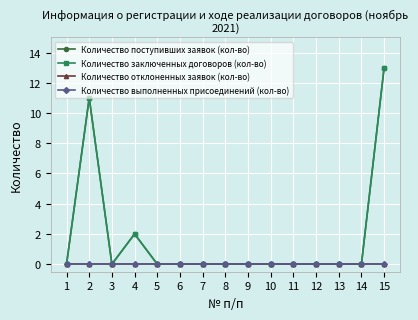

Does the chart have visible grid lines?

Yes